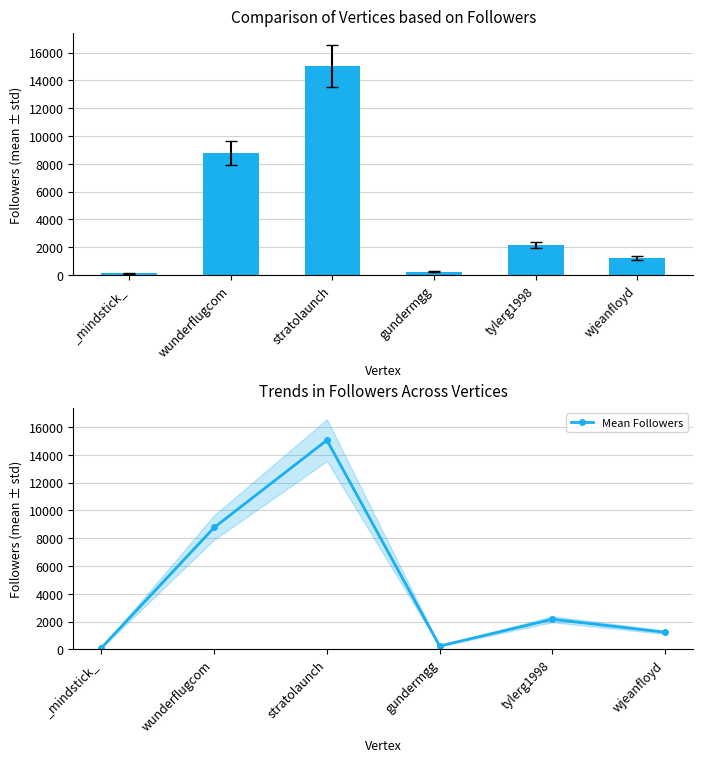

What is the label of the 5th bar from the left?

tylerg1998